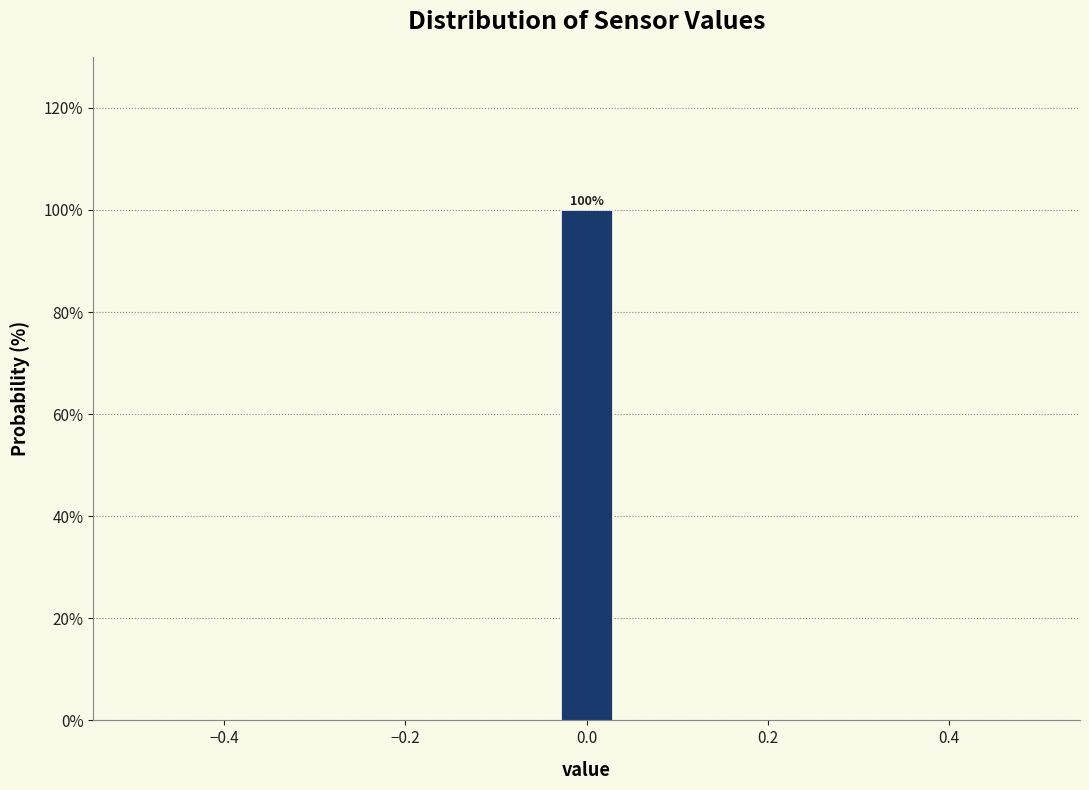

Around what value on the x-axis is the tallest bar? Give the approximate position of its centre, as read against the axis.

0.00